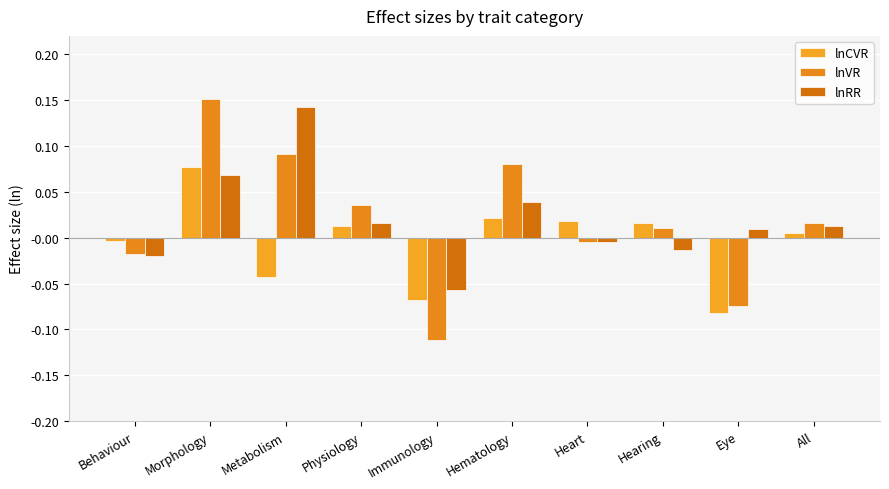

What position from the right is Heart?

4